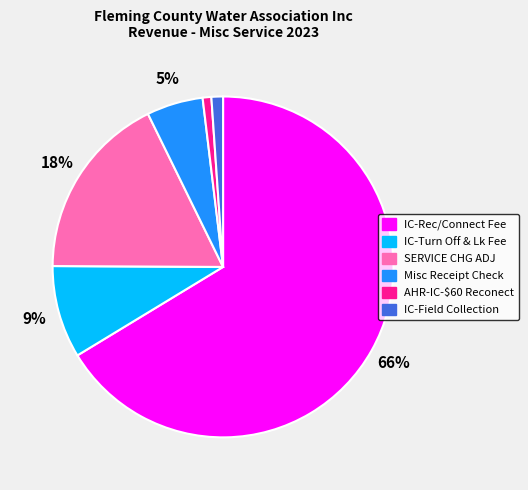

Which category has the biggest portion of the pie?

IC-Rec/Connect Fee